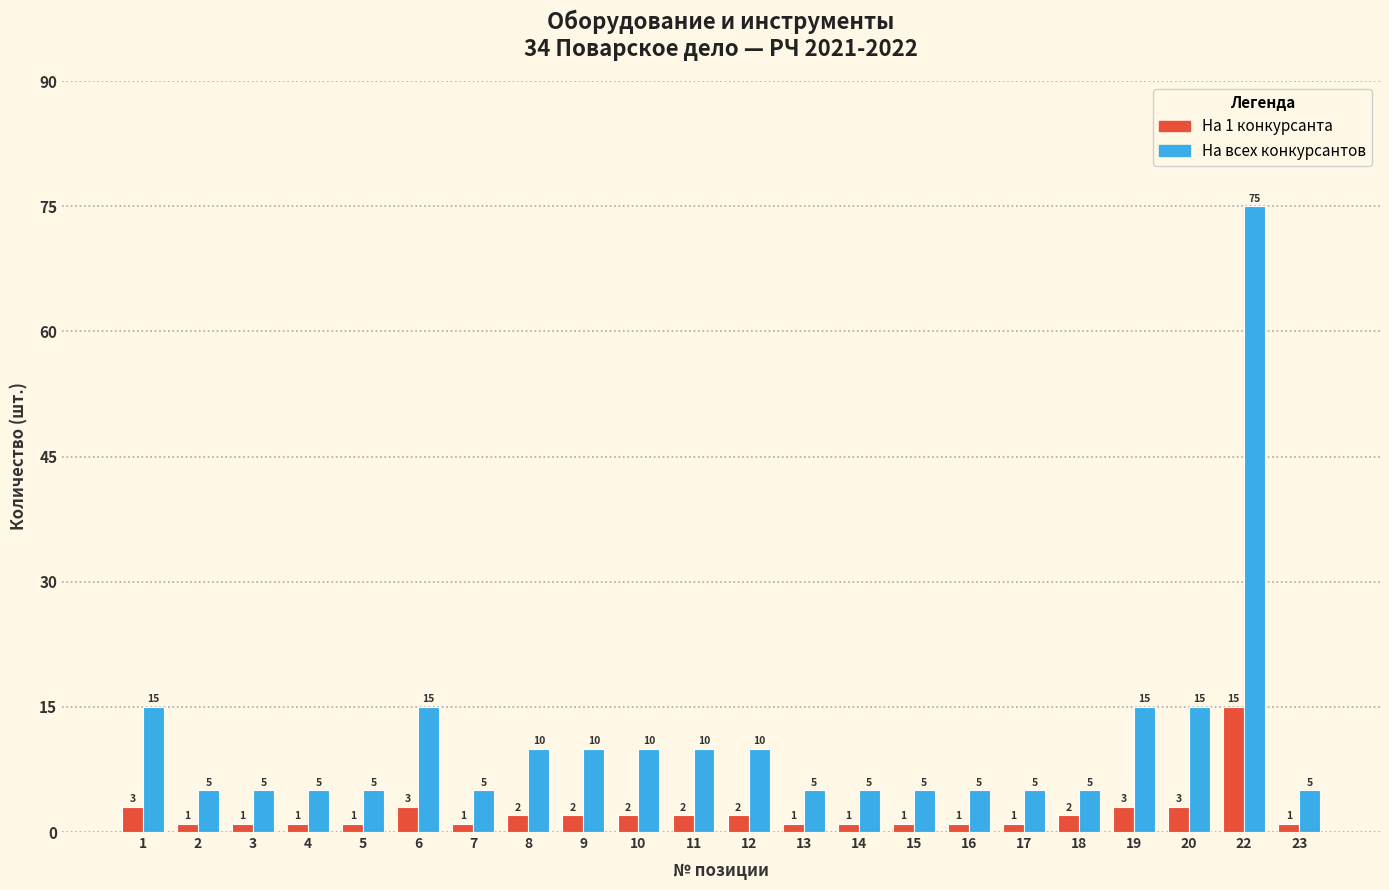

What is the difference between the maximum and minimum values in the На 1 конкурсанта series?

14